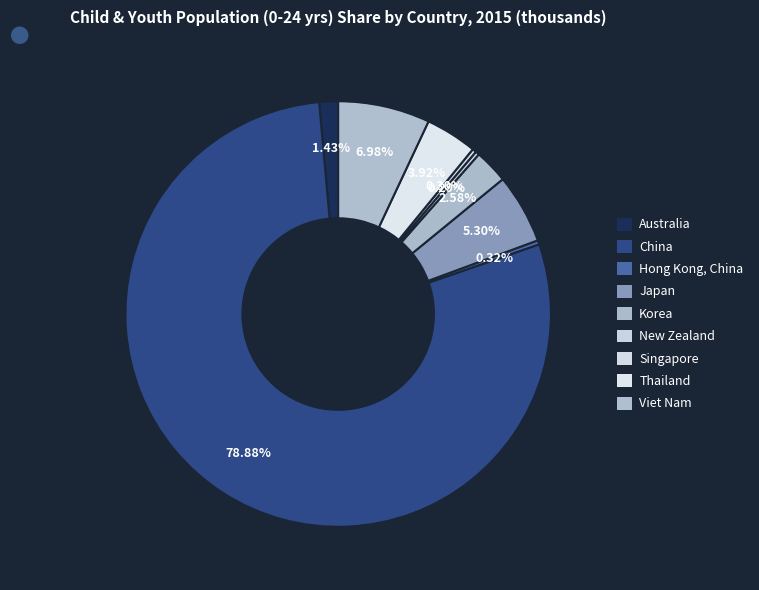

True or false: Korea accounts for 1% of the total.

False